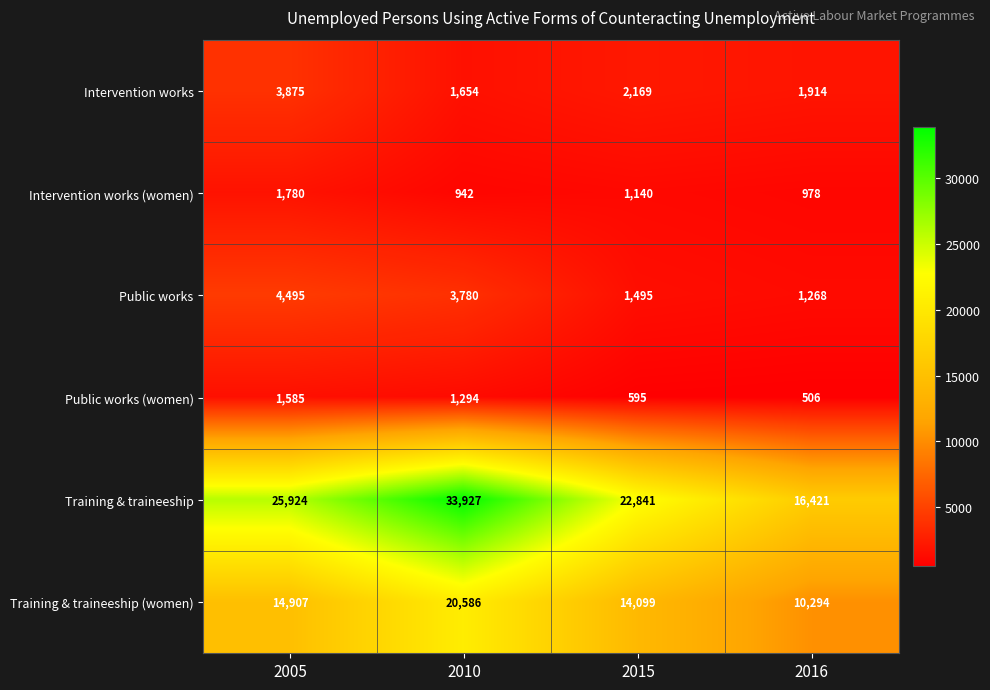

What is the difference between the highest and lowest values at 2005?

24339